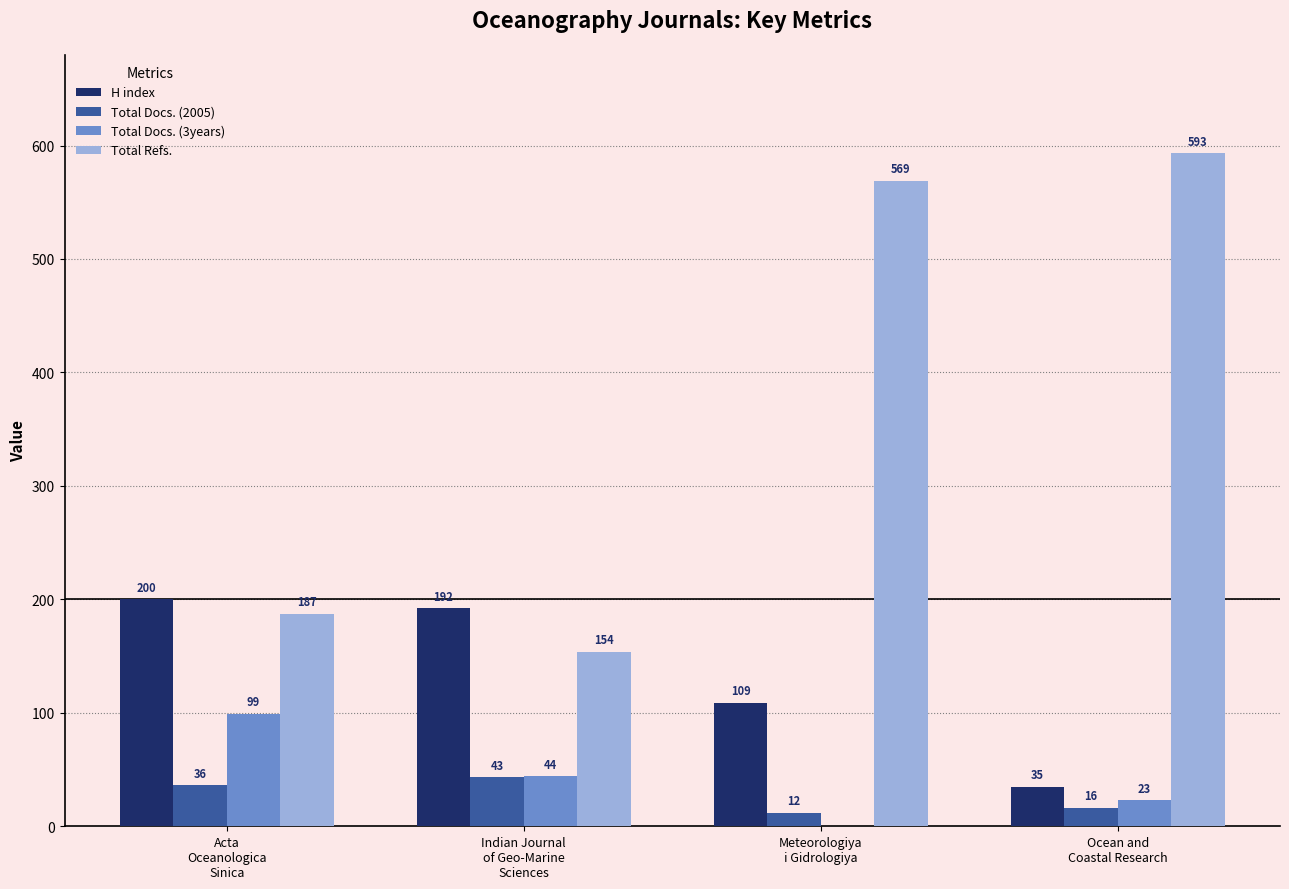

How many series are shown in this chart?

4